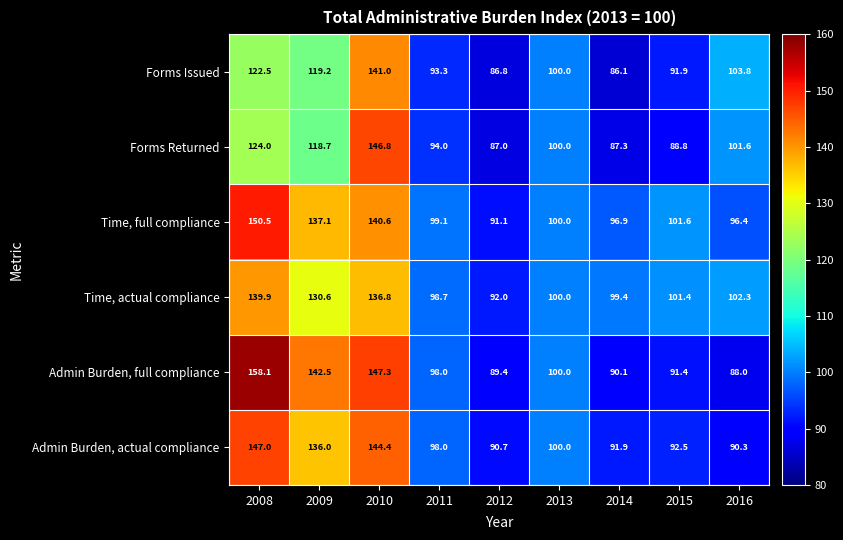

At which category is the sum across all series the highest?

2010